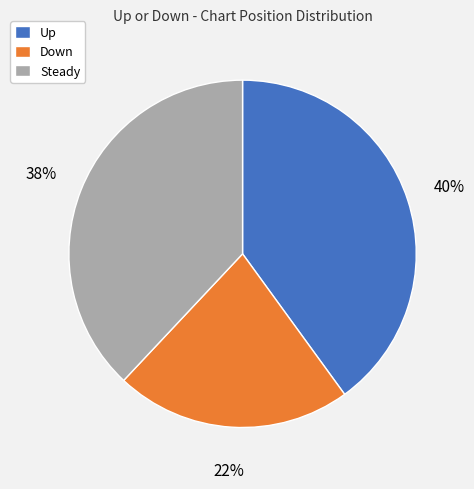

Count the number of slices in the pie.

3